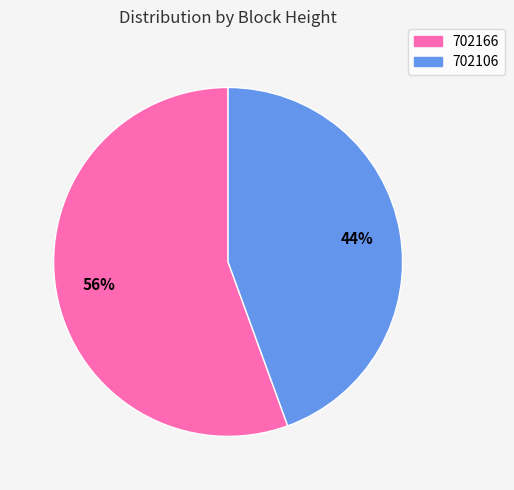

How many slices are in this pie chart?

2